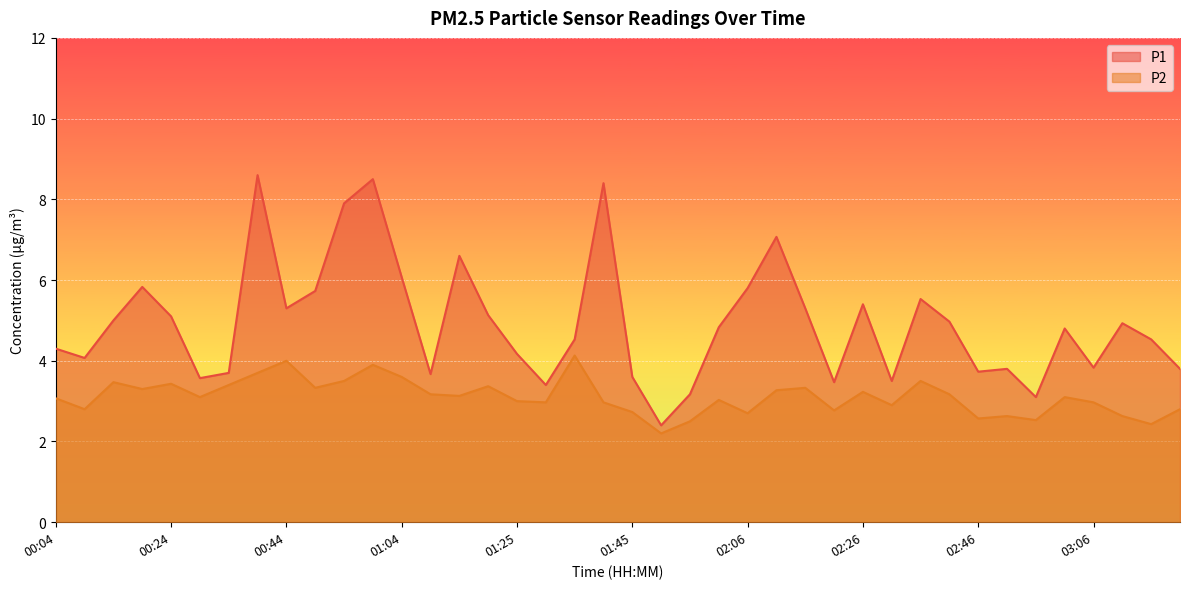

True or false: P1 and P2 intersect in this chart.

False